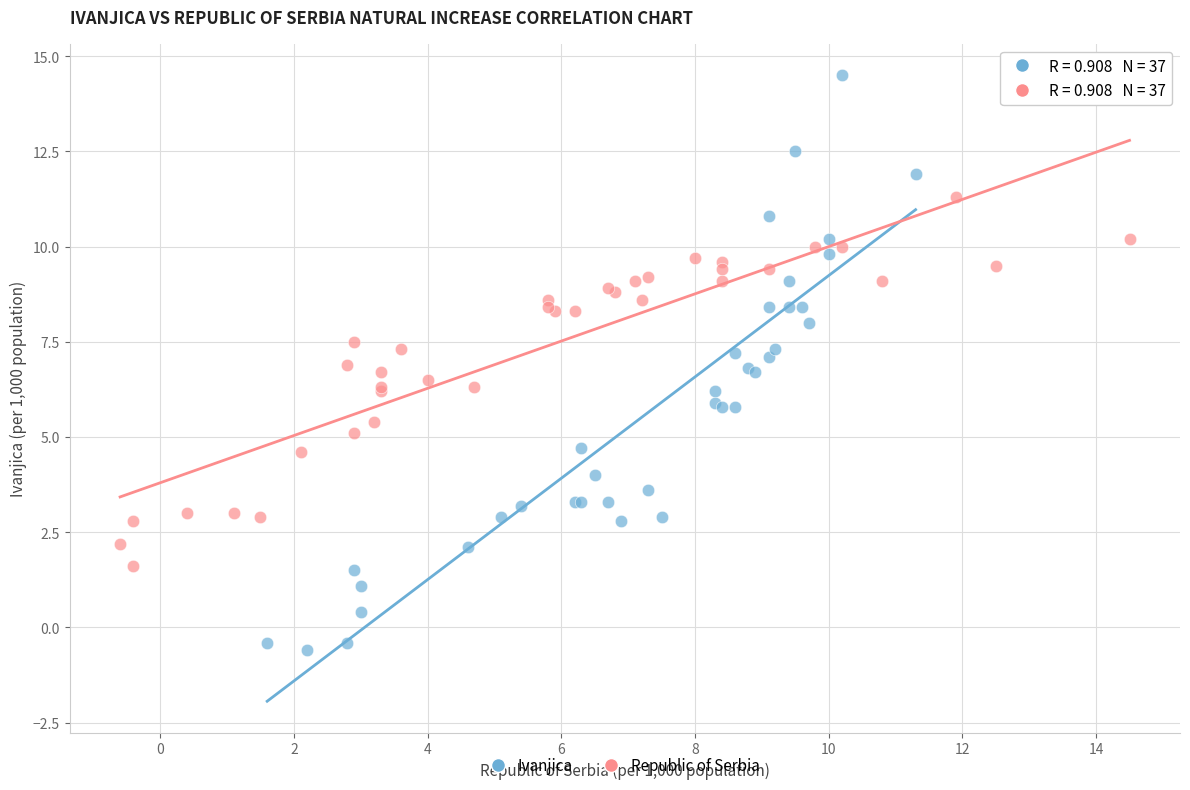

Which series has the widest spread of Y values?

Ivanjica